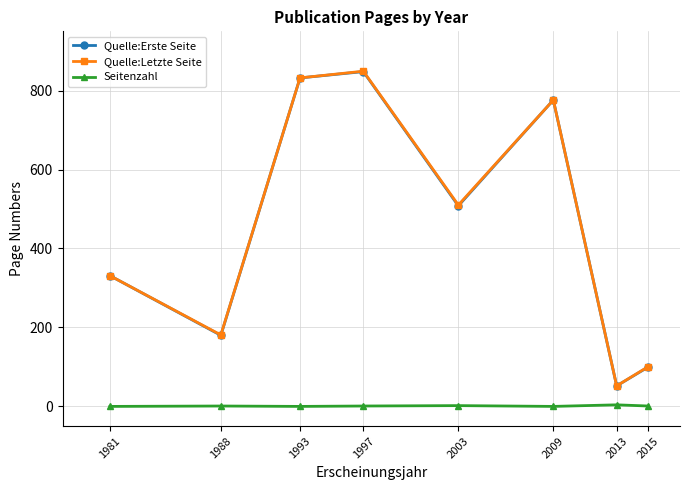

At which category is the sum across all series the highest?

1997